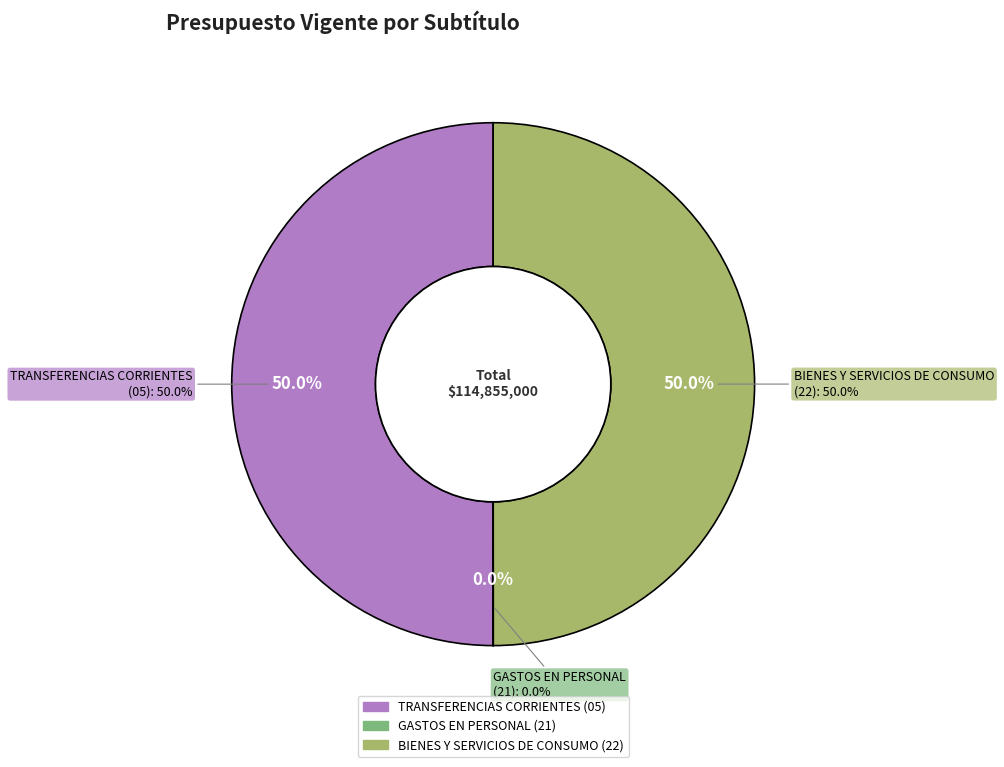

Is there a majority slice in this chart?

No